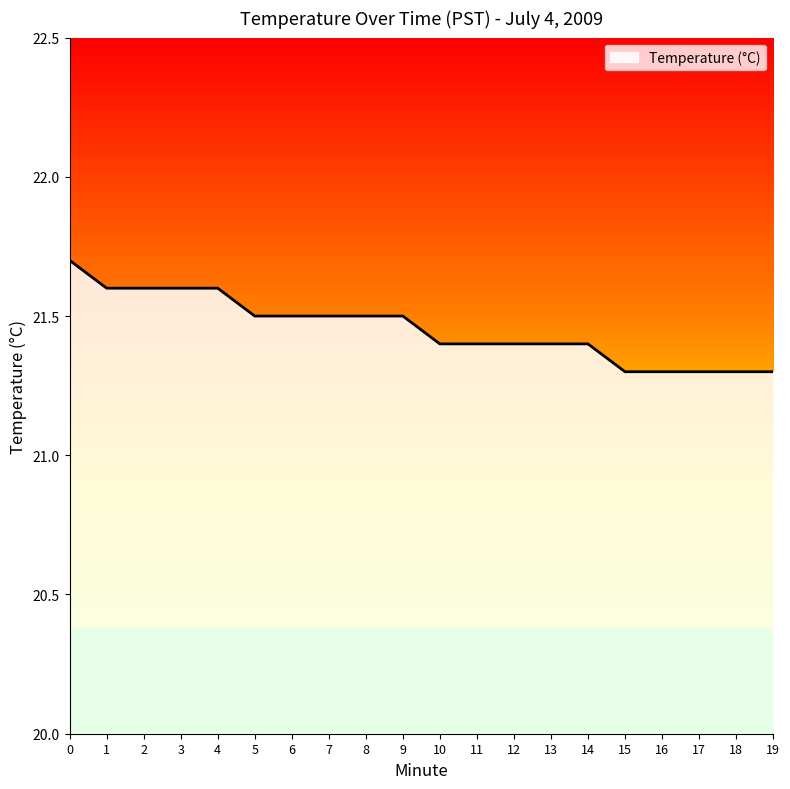

The value at 5 is 7.3. True or false?

False